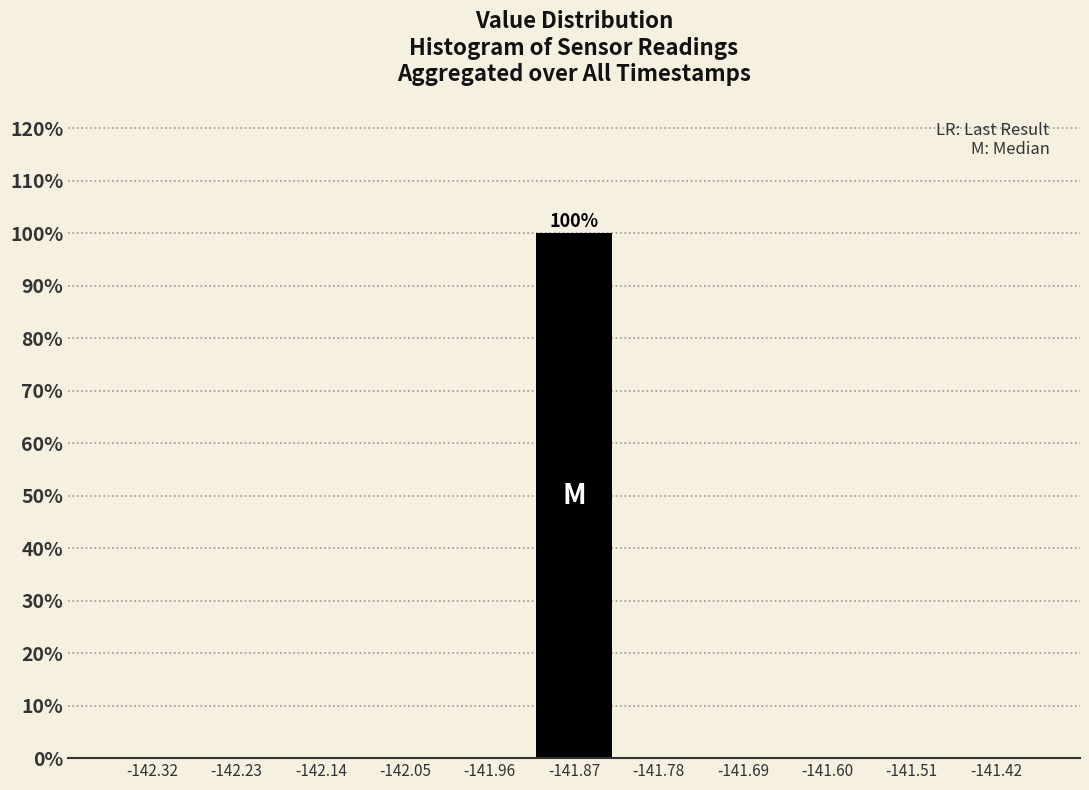

Which range on the x-axis has the tallest bar?

-141.92 to -141.82